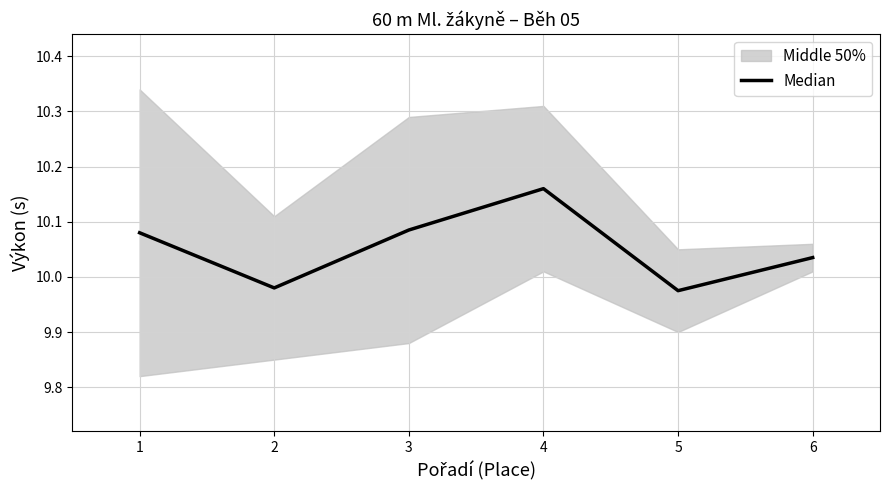

True or false: the data shows 14.4 at 1.

False